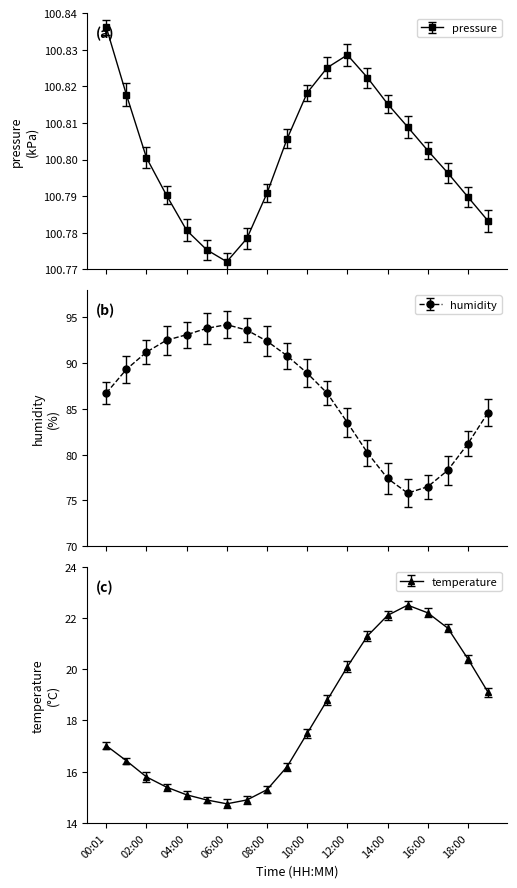

In pressure, how many points are higher than both neighbors (excluding endpoints)?

1